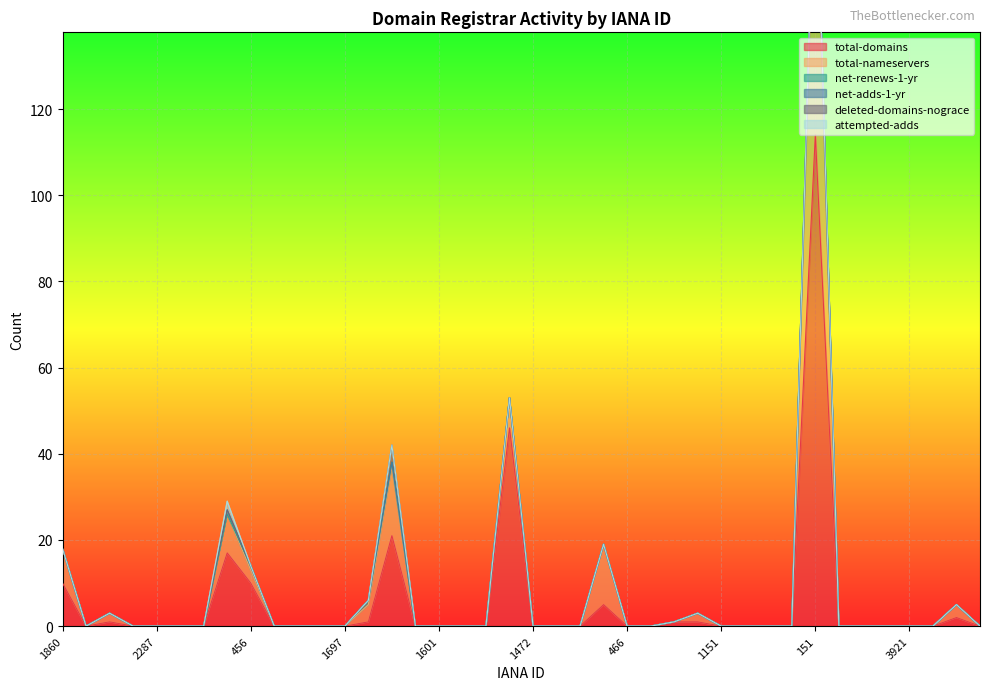

True or false: attempted-adds and net-adds-1-yr cross at least once.

False